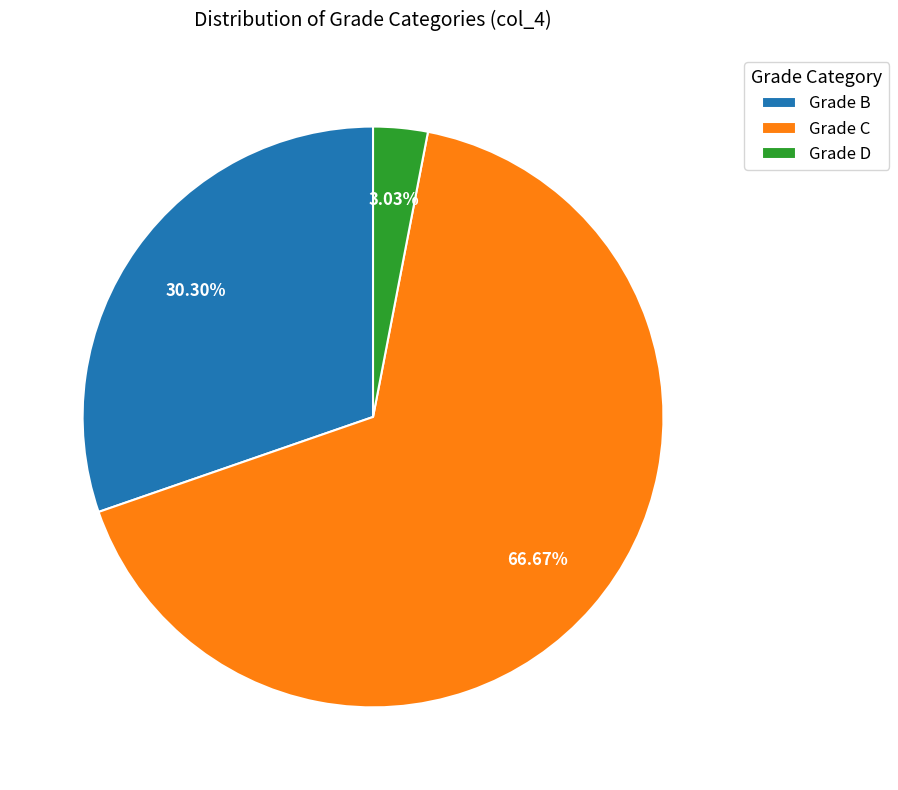

Rank the categories by value from highest to lowest.

Grade C, Grade B, Grade D